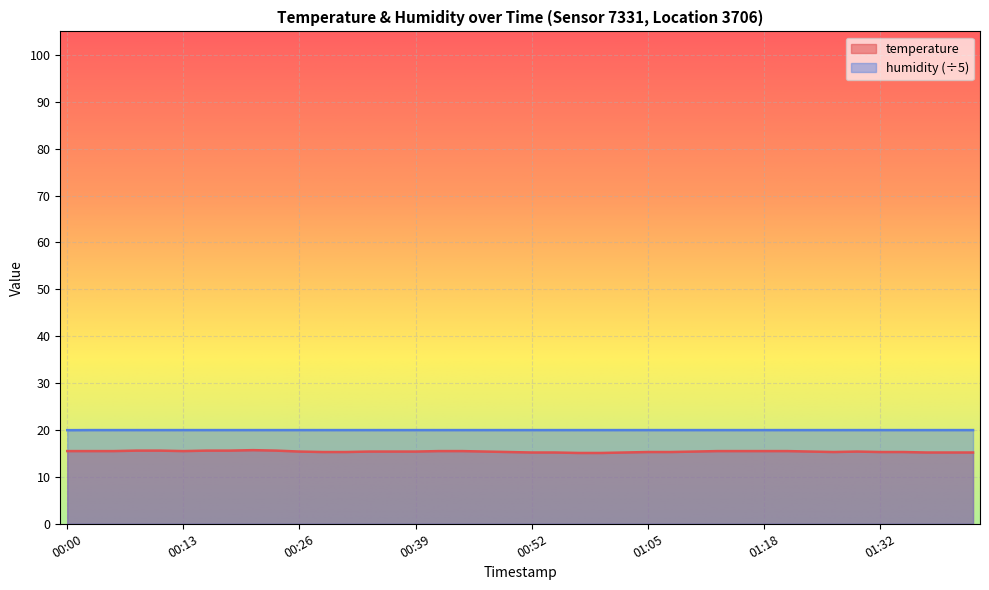

Is it true that humidity equals 20.0 at 00:26?

True